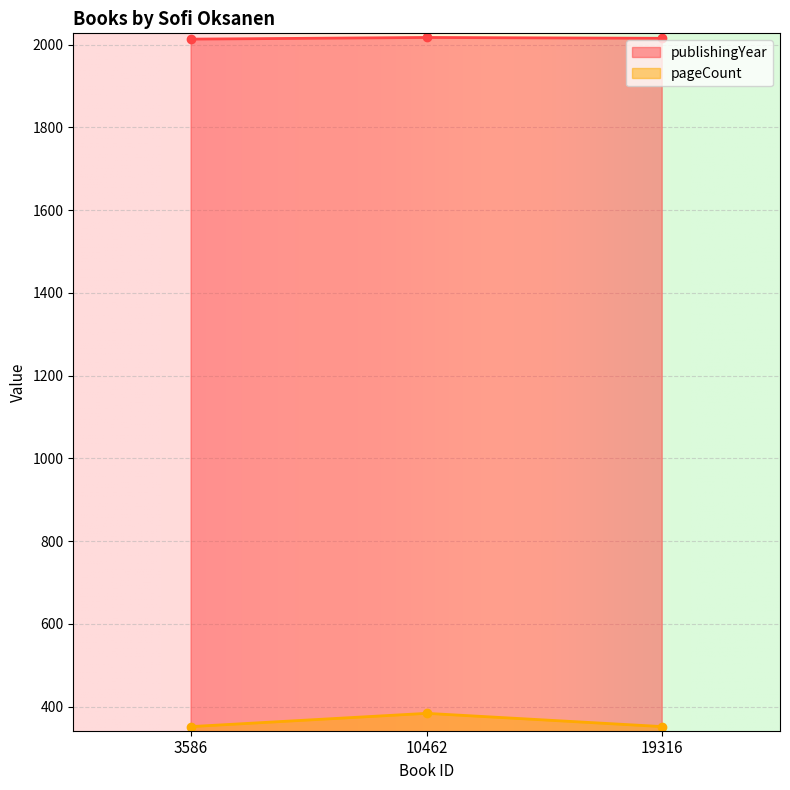

True or false: pageCount has a value of 352 at 19316.

True